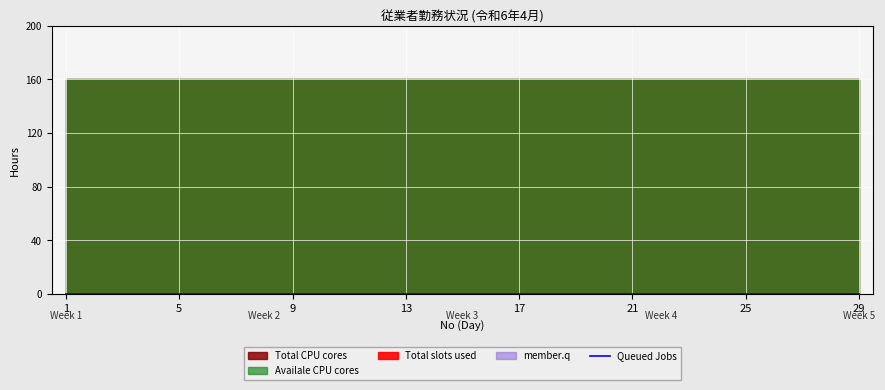

True or false: member.q has more than 0 interior local peaks.

False